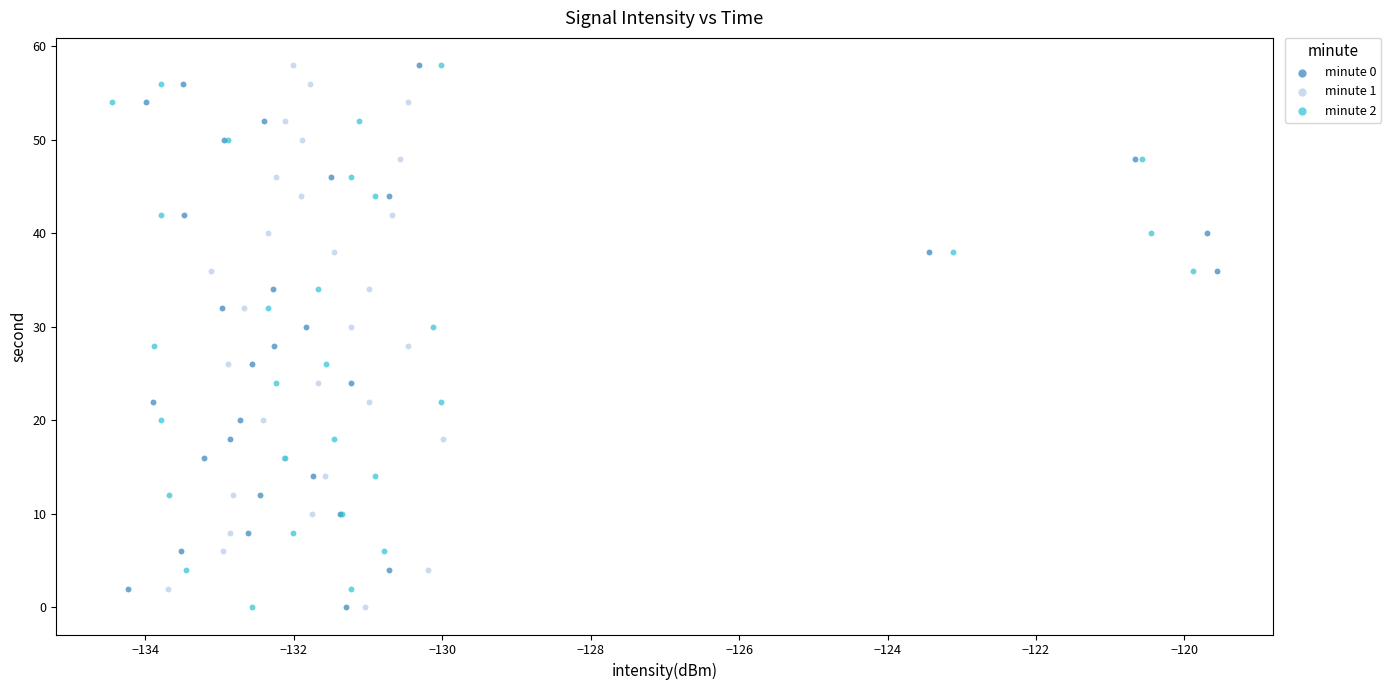

What are all the series names shown in the legend?

minute 0, minute 1, minute 2